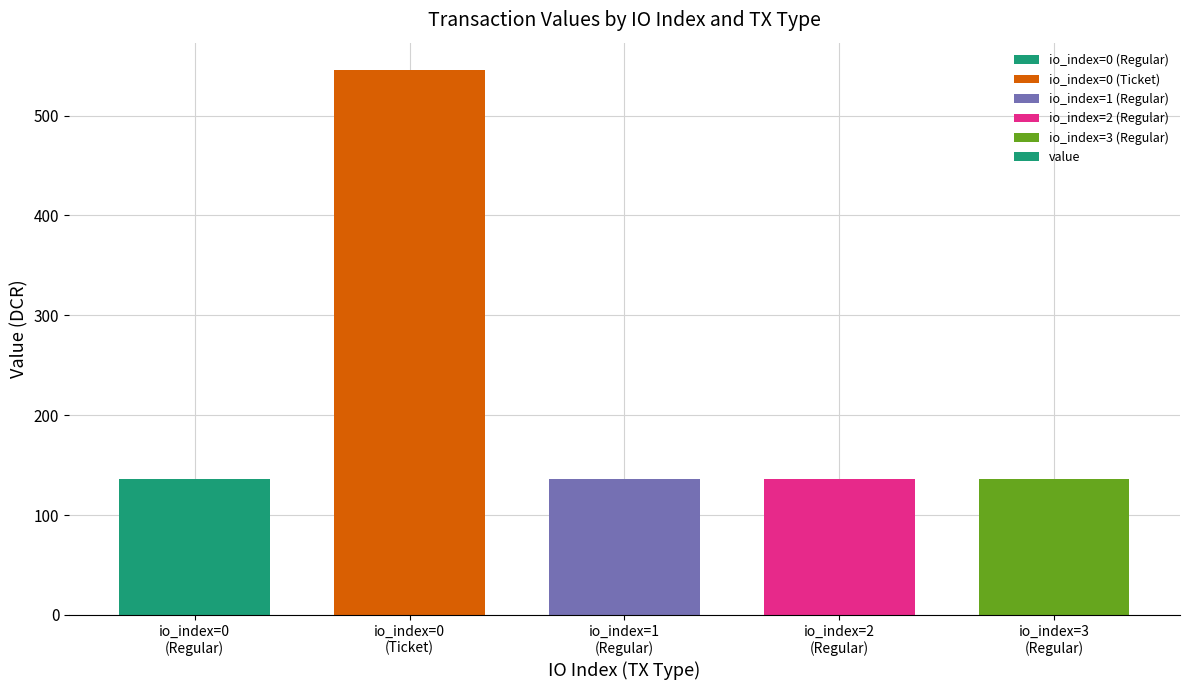

What position from the left is io_index=0
(Ticket)?

2